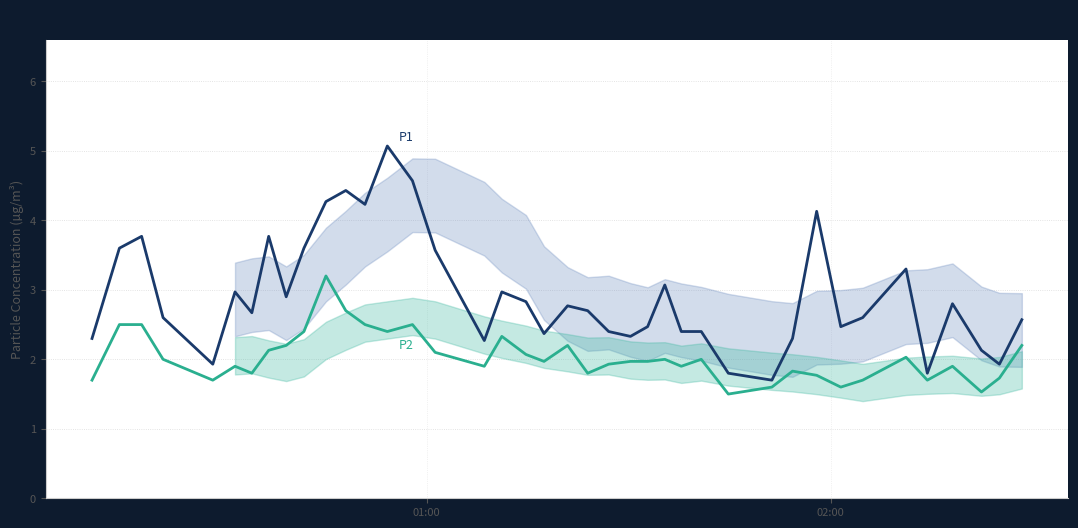

What is the maximum value for P1?

5.1